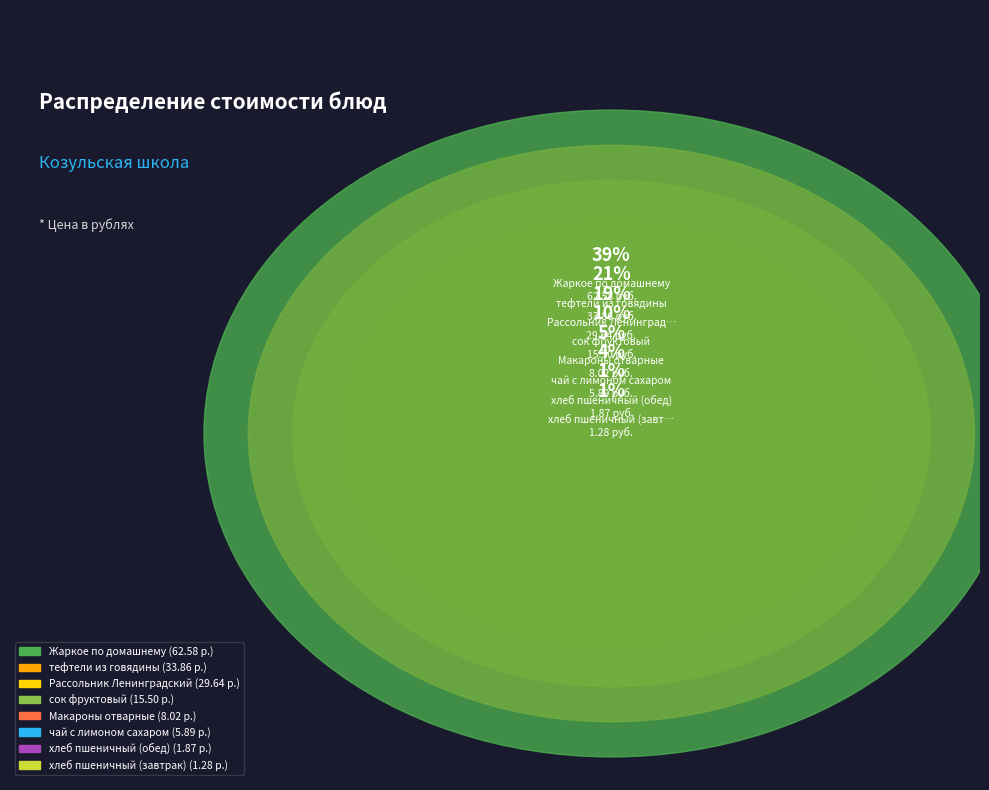

Rank the categories by value from lowest to highest.

хлеб пшеничный (завтрак), хлеб пшеничный (обед), чай с лимоном сахаром, Макароны отварные, сок фруктовый, Рассольник Ленинградский, тефтели из говядины, Жаркое по домашнему